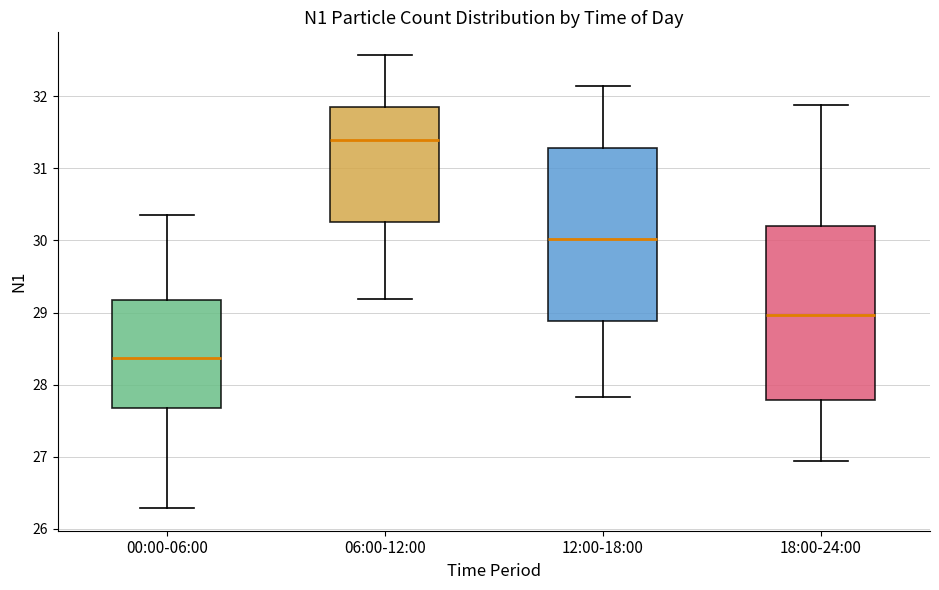

Reading left to right, read every box against the y-axis: the position of its median line, the range the box covers, and the ends of its whiskers. The values are not printed on the chart, so give them approximately, as read against the axis.

00:00-06:00: median 28.4, box 27.7 to 29.2, whiskers 26.3 to 30.4
06:00-12:00: median 31.4, box 30.3 to 31.9, whiskers 29.2 to 32.6
12:00-18:00: median 30.0, box 28.9 to 31.3, whiskers 27.8 to 32.1
18:00-24:00: median 29.0, box 27.8 to 30.2, whiskers 26.9 to 31.9